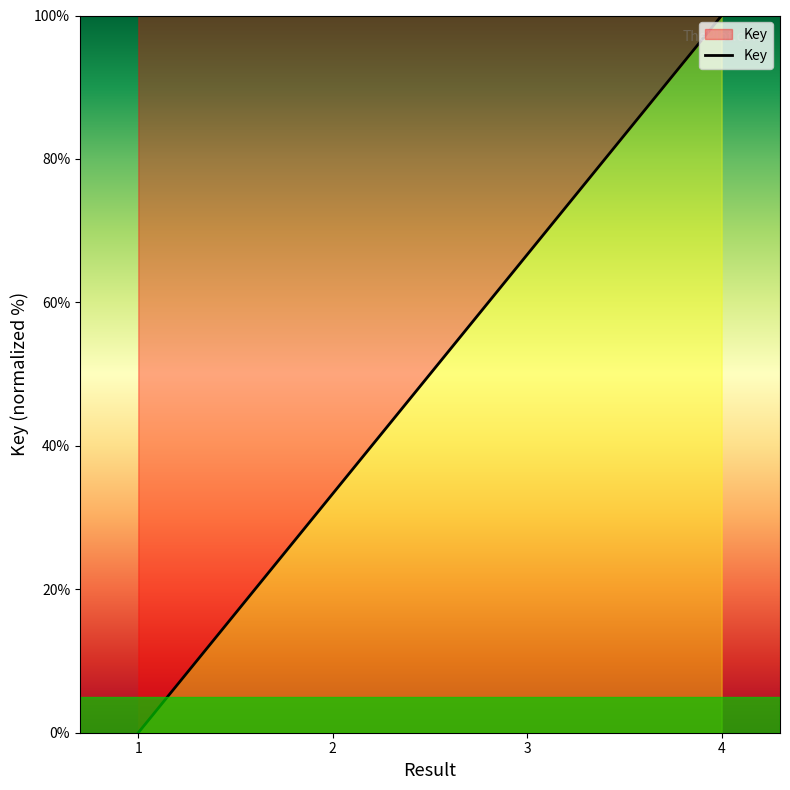

Which has a higher value, 1 or 3?

3